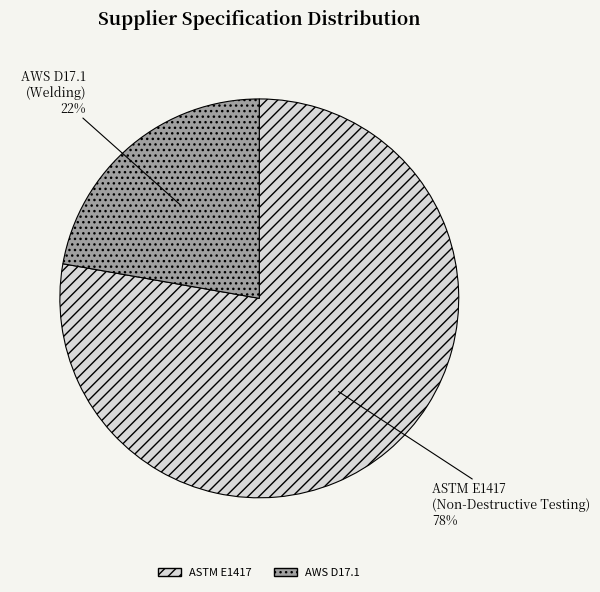

To the nearest percent, what is the difference between the largest and smallest slice percentages?

56%